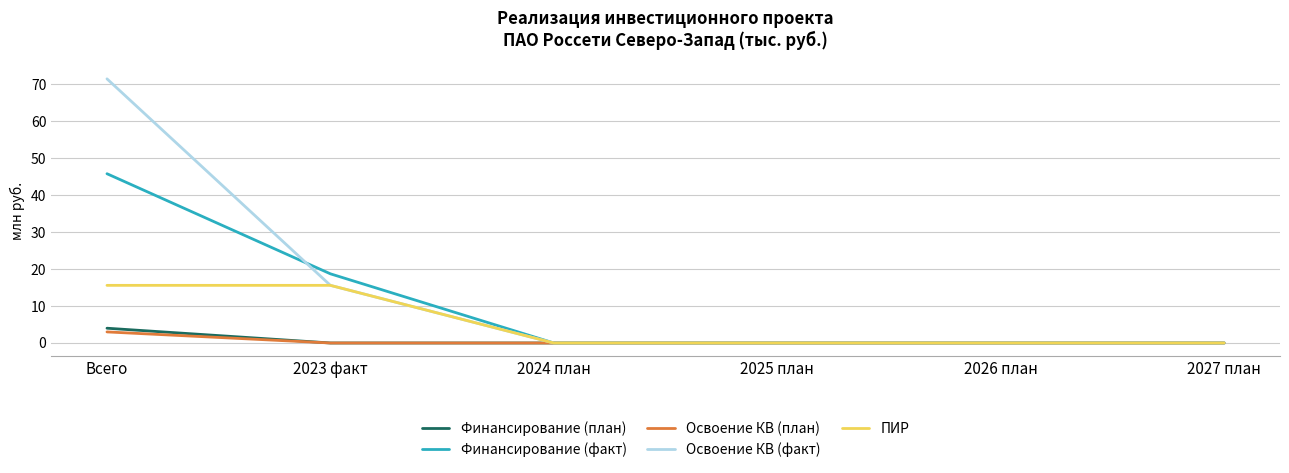

What are all the series names shown in the legend?

Финансирование (план), Финансирование (факт), Освоение КВ (план), Освоение КВ (факт), ПИР